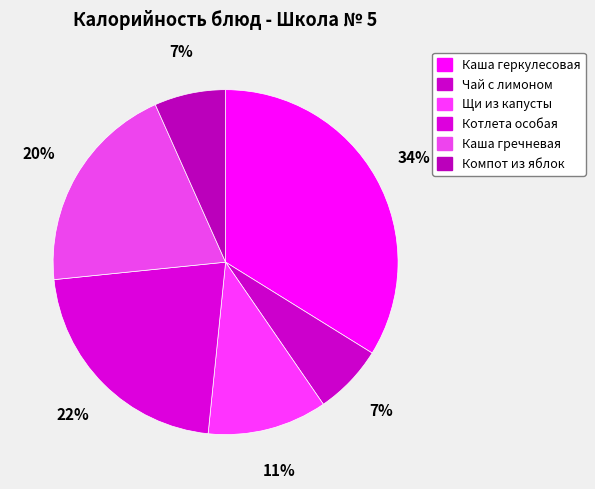

True or false: Котлета особая accounts for 22% of the total.

True